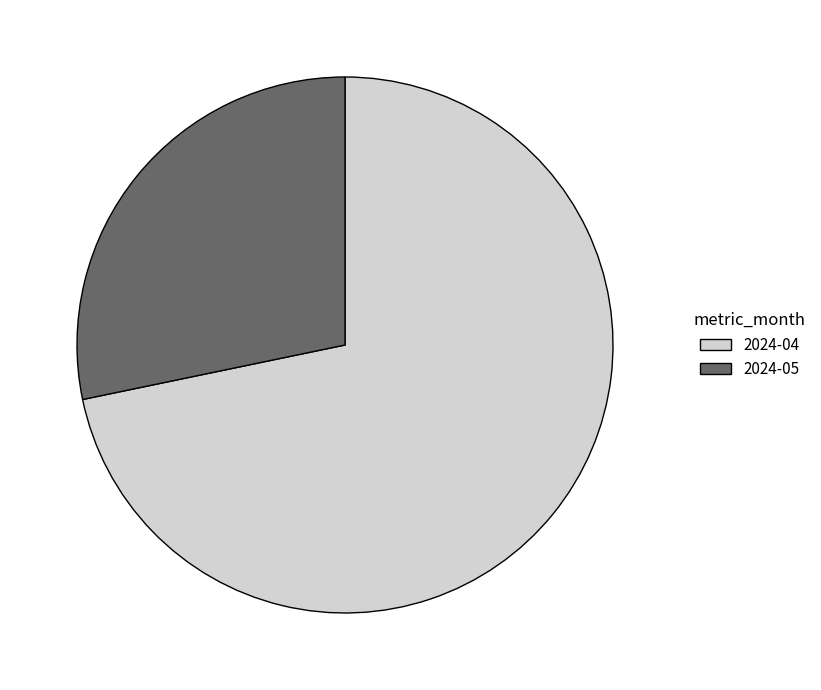

Combined, do 2024-04 and 2024-05 account for over 50%?

Yes